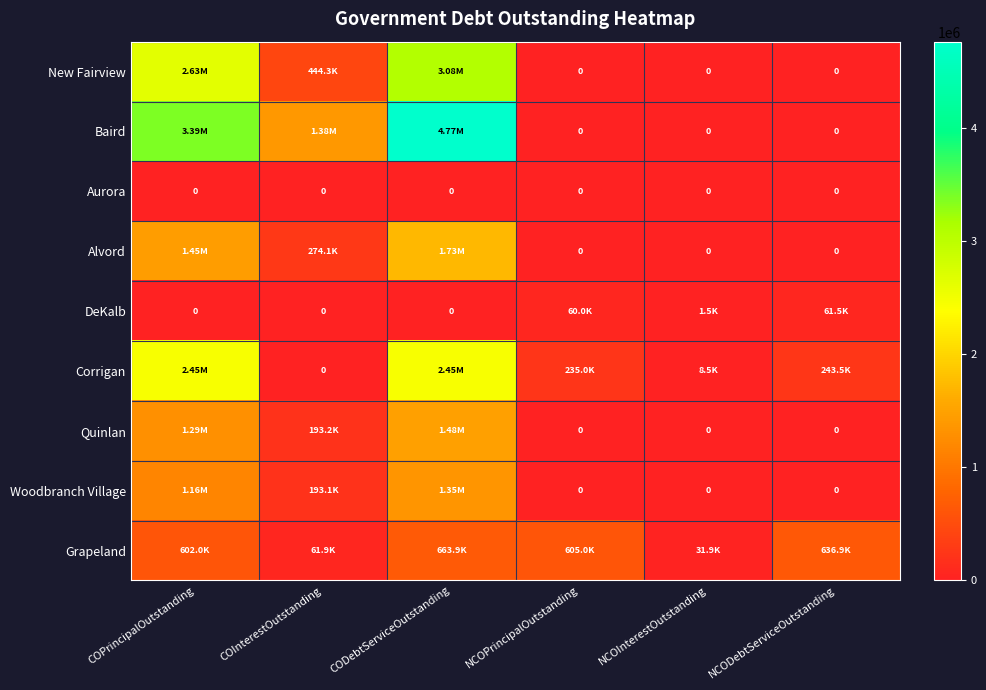

What is the difference between the Baird values at NCODebtServiceOutstanding and COPrincipalOutstanding?

3387000.0